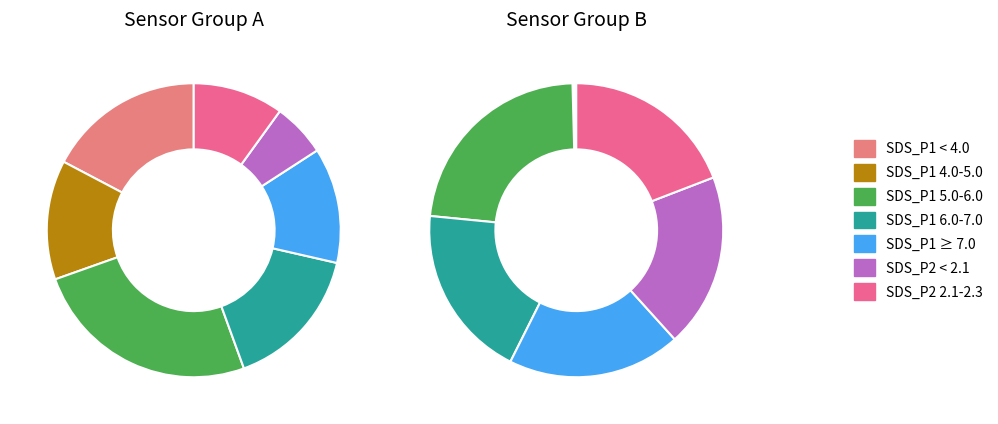

Is 11 the majority of the pie?

No